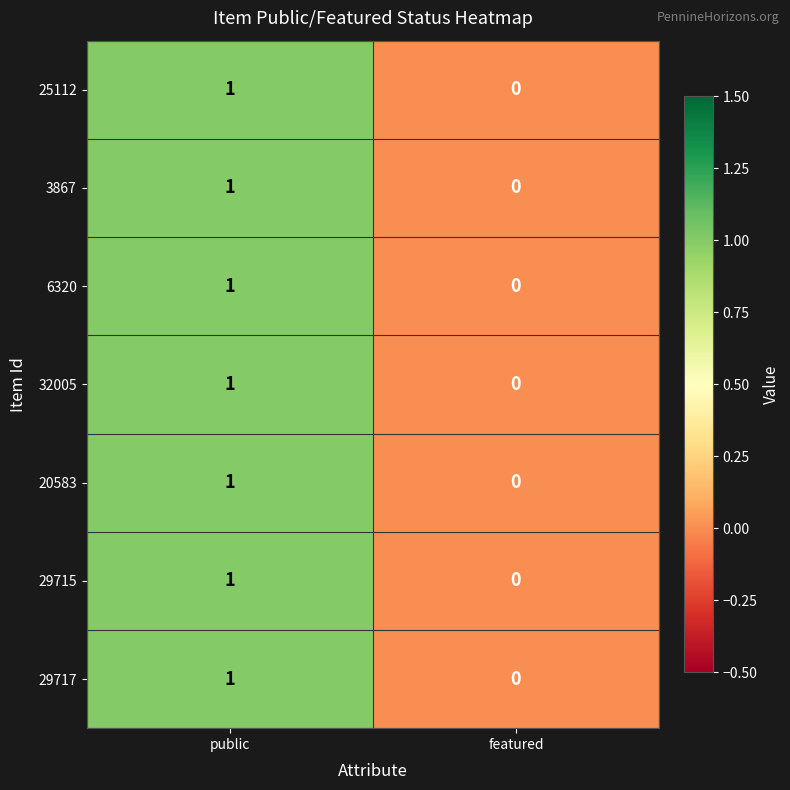

At which category is the sum across all series the highest?

public